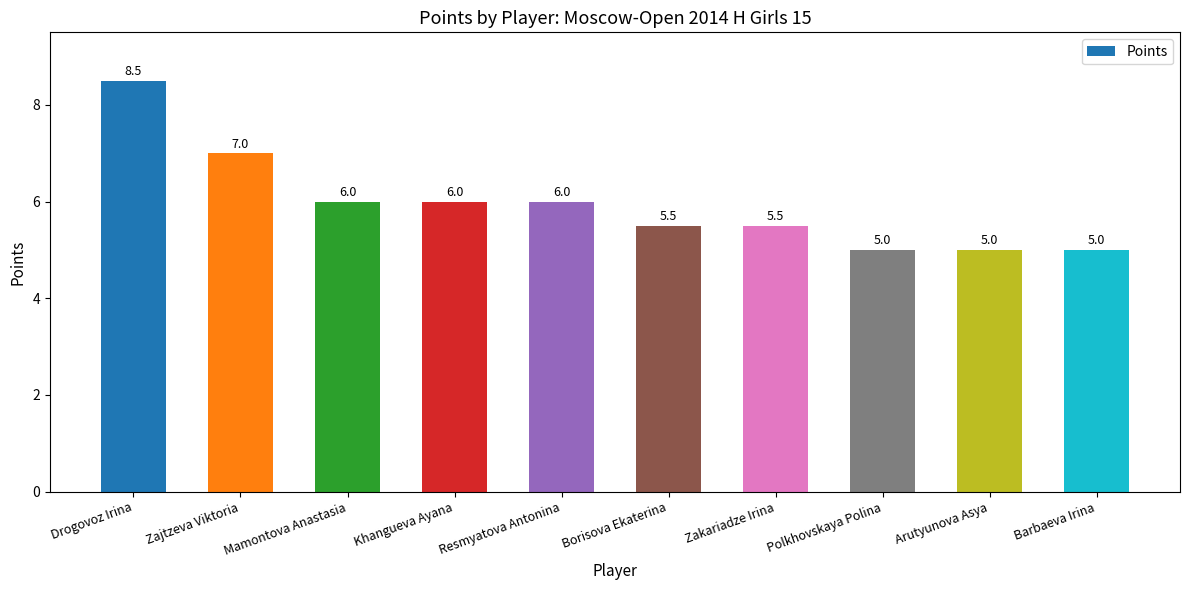

Reading right to left, extract all data points from this chart.

5.0	5.0	5.0	5.5	5.5	6.0	6.0	6.0	7.0	8.5